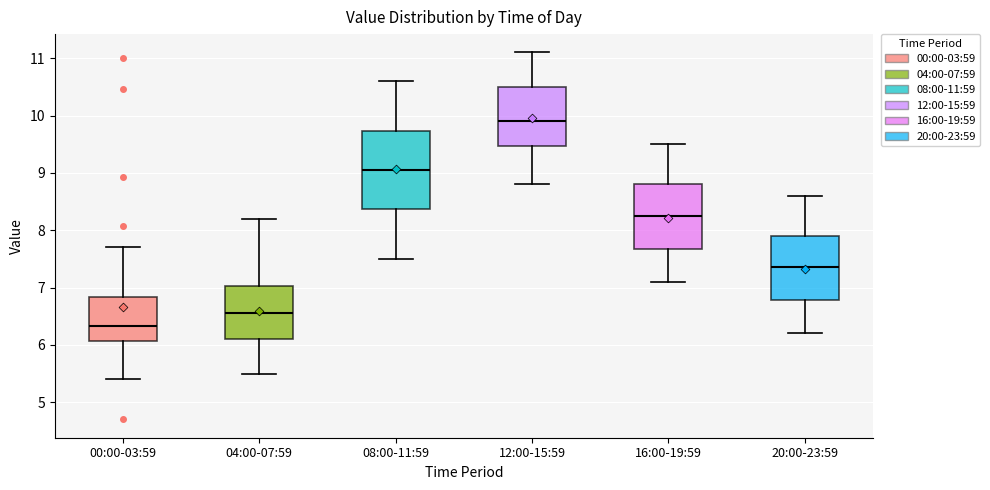

Reading left to right, transcribe this box plot: for each box, give where its median line is, the range the box spans, and where its two whiskers end, as read against the y-axis. The values are not printed on the chart, so give them approximately, as read against the axis.

00:00-03:59: median 6.3, box 6.1 to 6.8, whiskers 5.4 to 7.7
04:00-07:59: median 6.6, box 6.1 to 7.0, whiskers 5.5 to 8.2
08:00-11:59: median 9.1, box 8.4 to 9.7, whiskers 7.5 to 10.6
12:00-15:59: median 9.9, box 9.5 to 10.5, whiskers 8.8 to 11.1
16:00-19:59: median 8.3, box 7.7 to 8.8, whiskers 7.1 to 9.5
20:00-23:59: median 7.4, box 6.8 to 7.9, whiskers 6.2 to 8.6